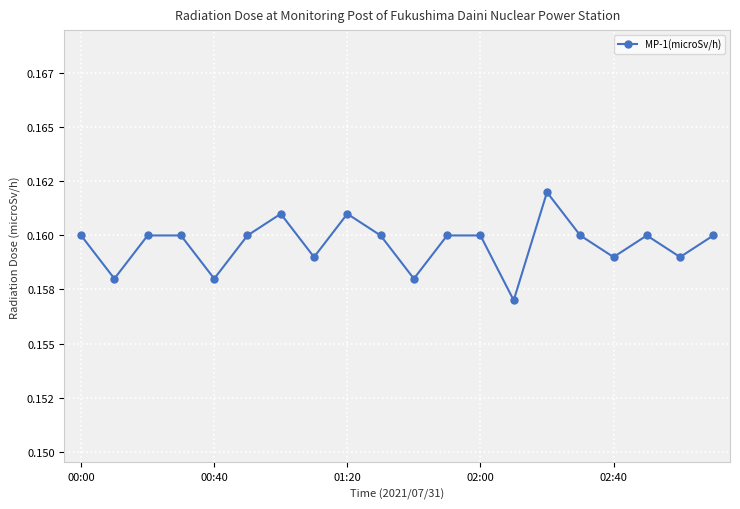

Does the chart have visible grid lines?

Yes